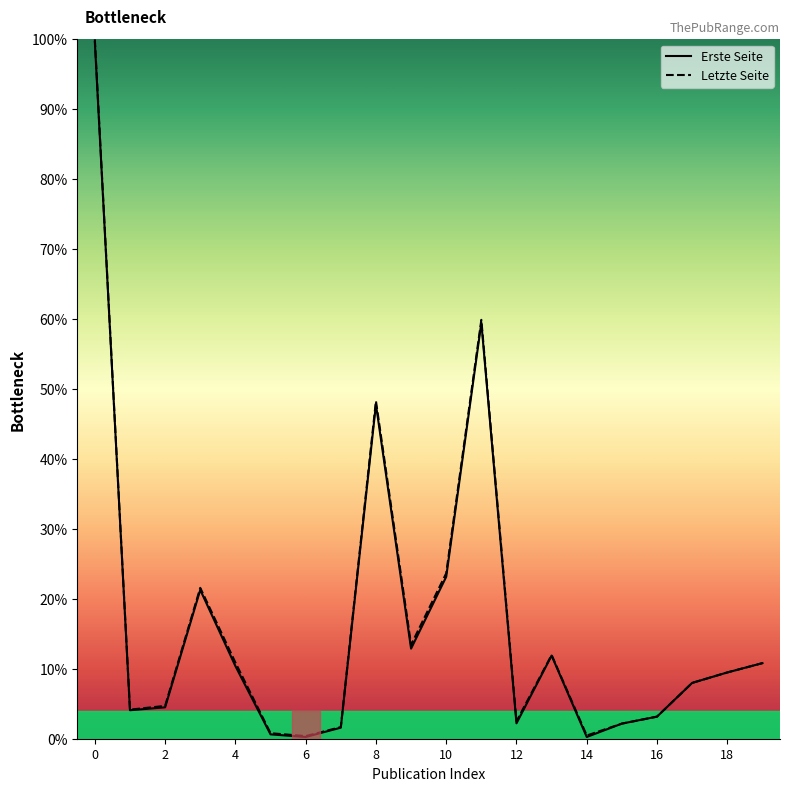

What is the highest value of the Letzte Seite series?

100.0